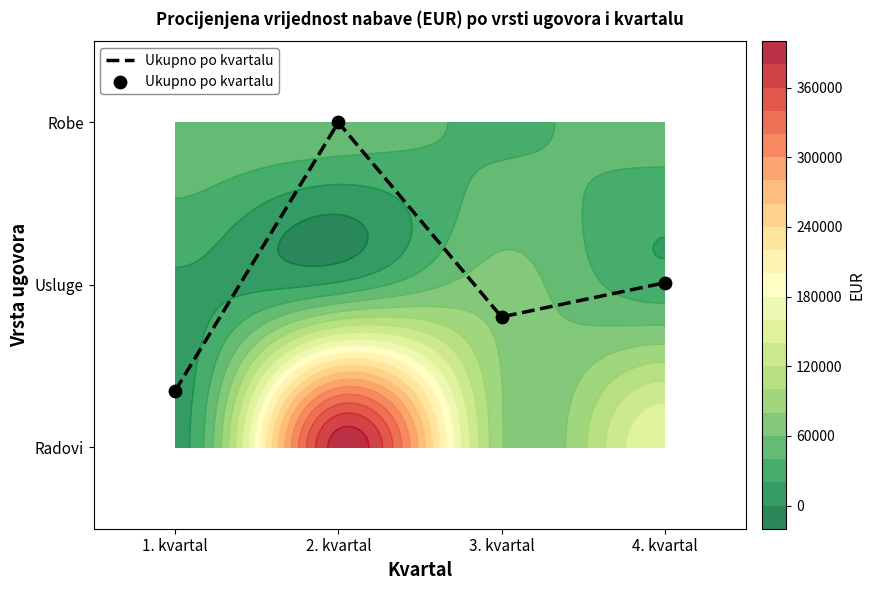

The value at 1. kvartal is 0.2. True or false?

False